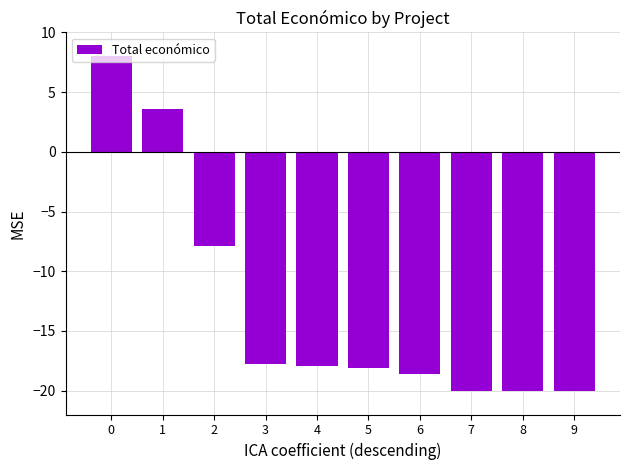

What is the maximum value shown in the chart?

8.0